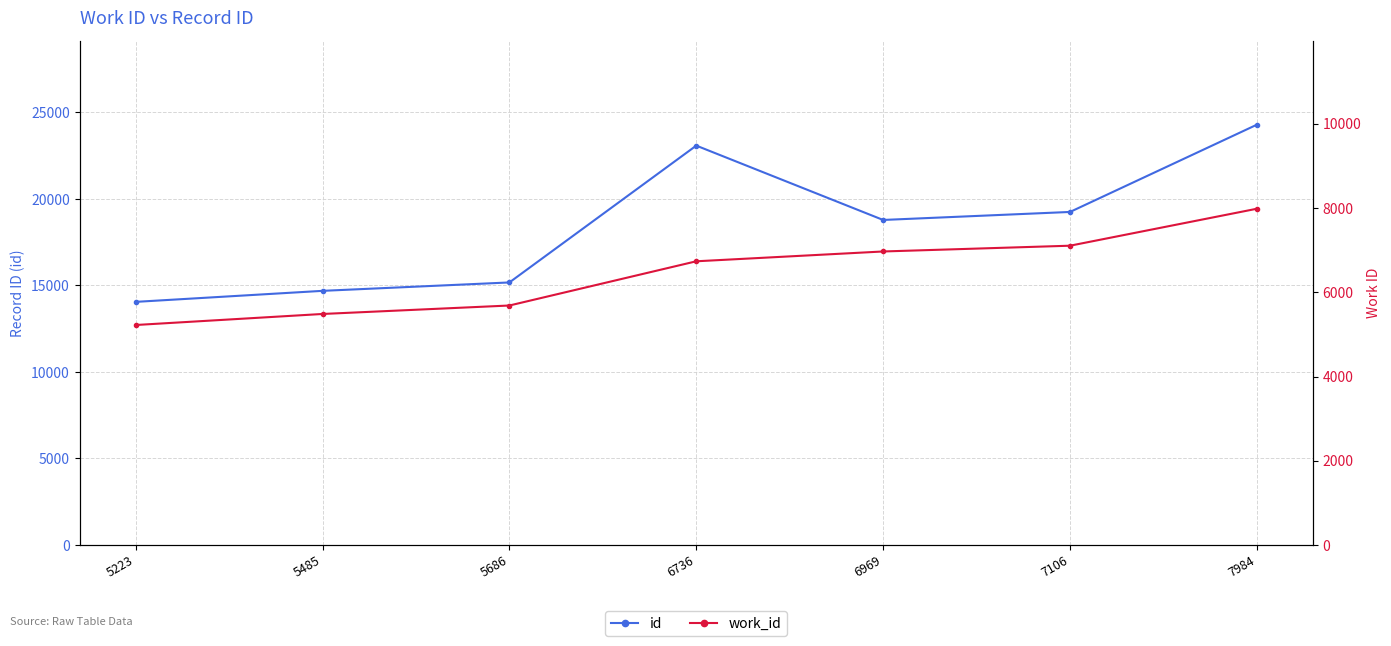

What is the value of the work_id point at the 3rd from the left?

5686